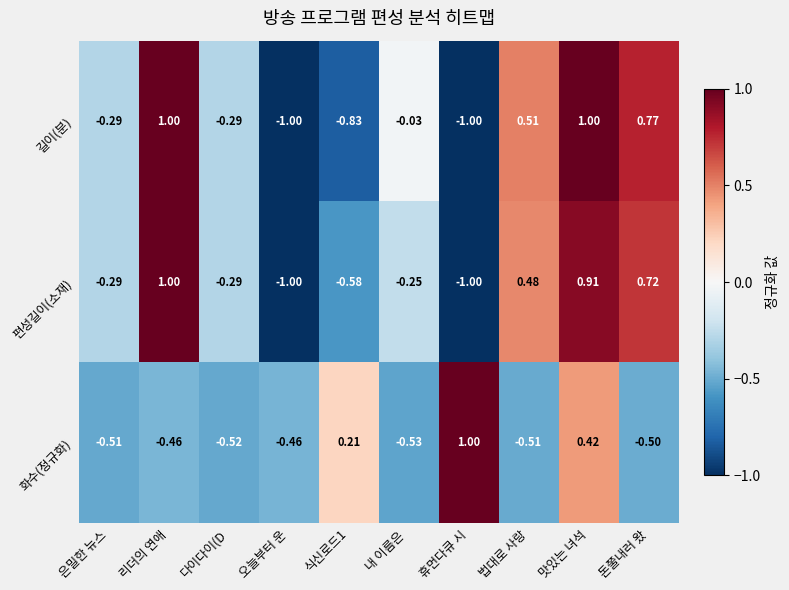

How many distinct data groups are displayed?

3